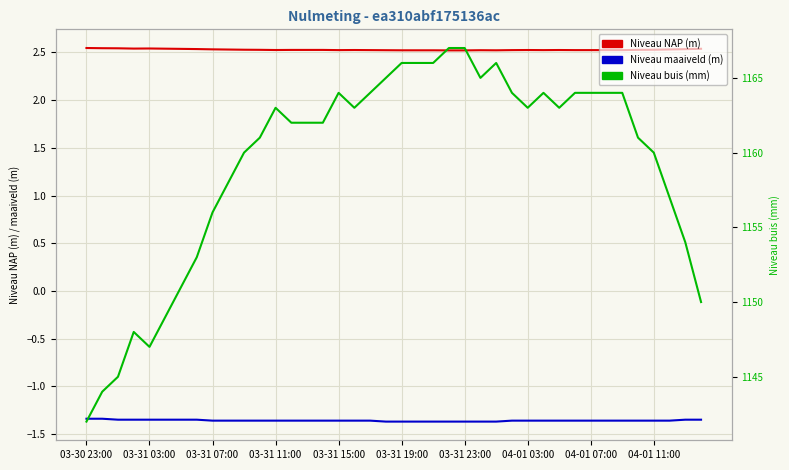

What is the average value of the Niveau maaiveld (m) series?

-1.4